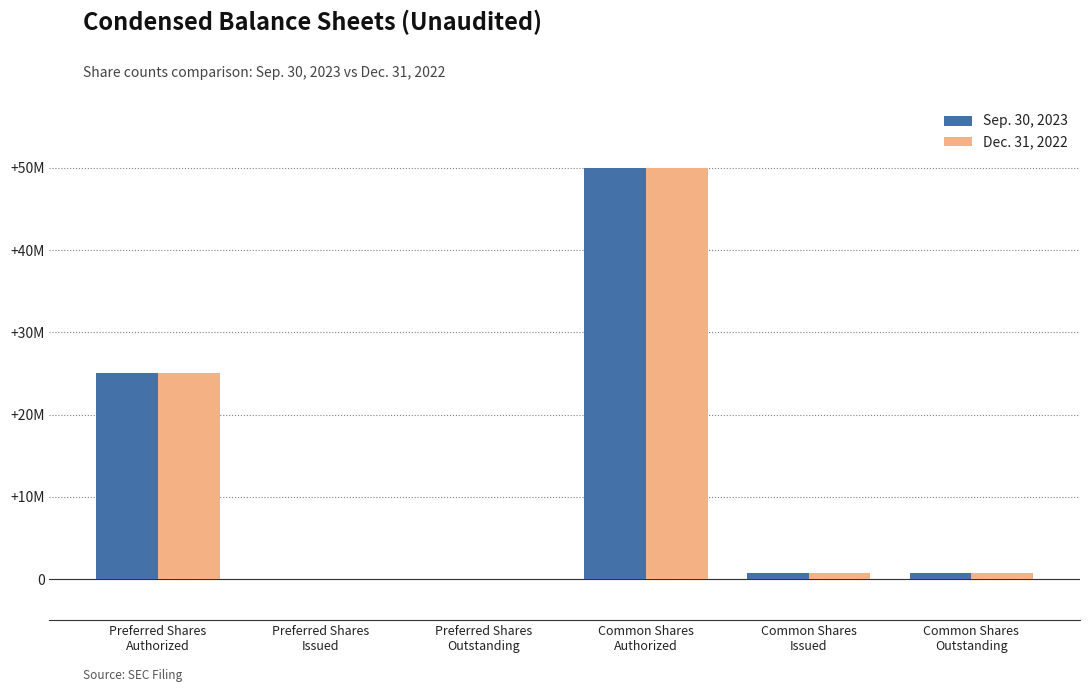

What is the difference between the Sep. 30, 2023 values at Common Shares
Authorized and Common Shares
Issued?

49292000